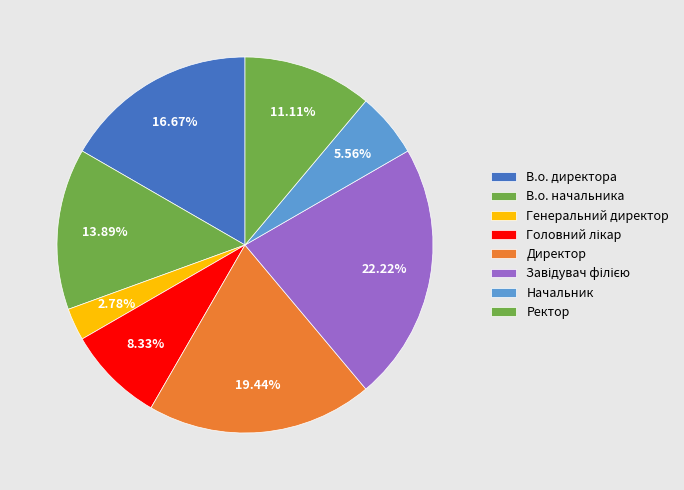

Which category has the biggest portion of the pie?

Завідувач філією